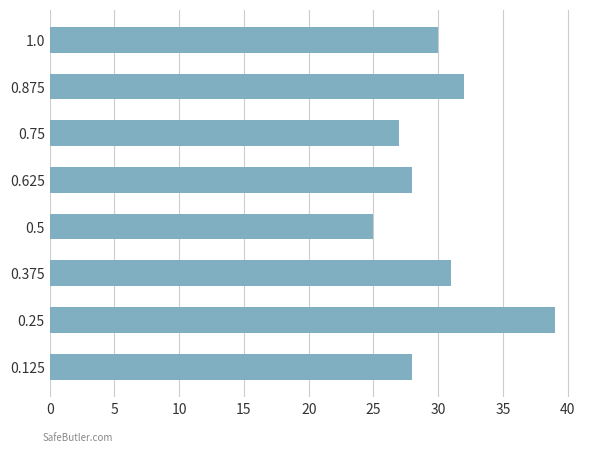

What value does the data have at 1.0, to the nearest 5?

30